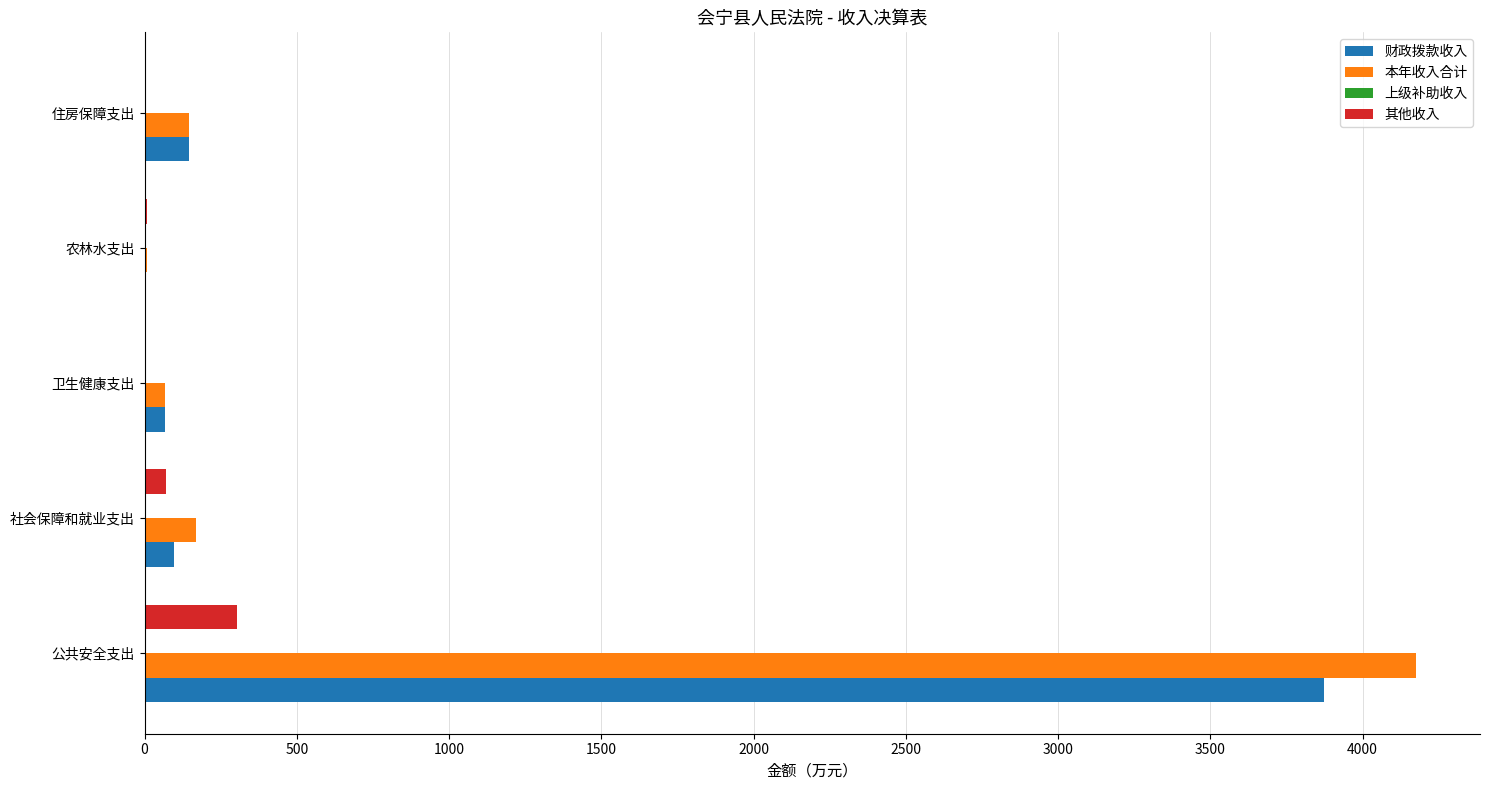

Where is 财政拨款收入 nearest to the value 1936?

住房保障支出